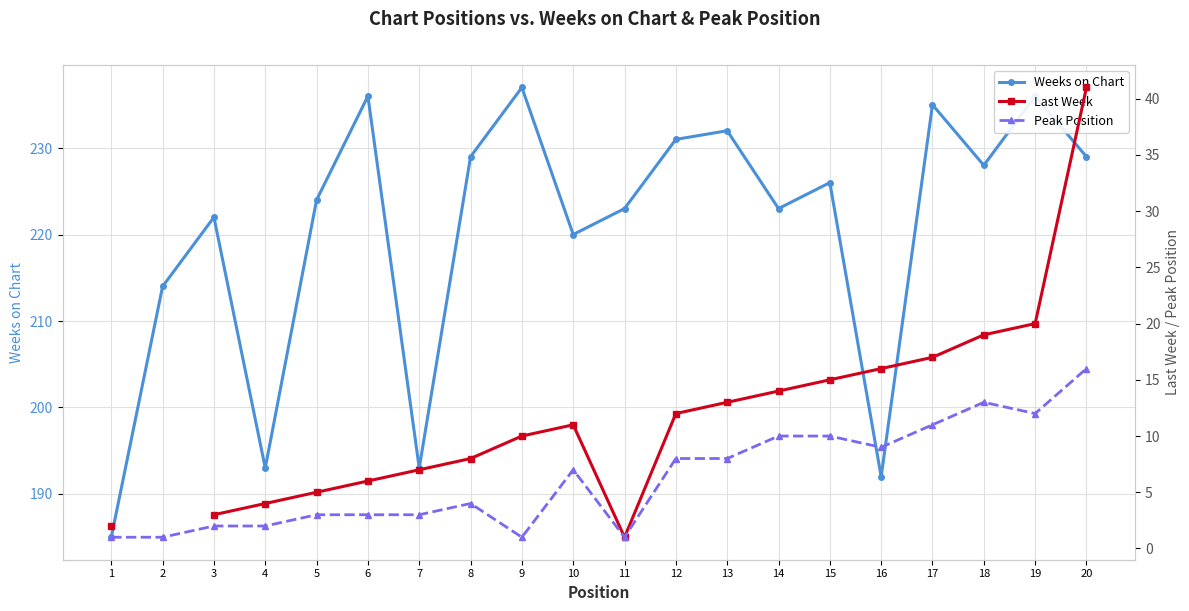

What is the difference between the maximum and minimum values in the Peak Position series?

15.0